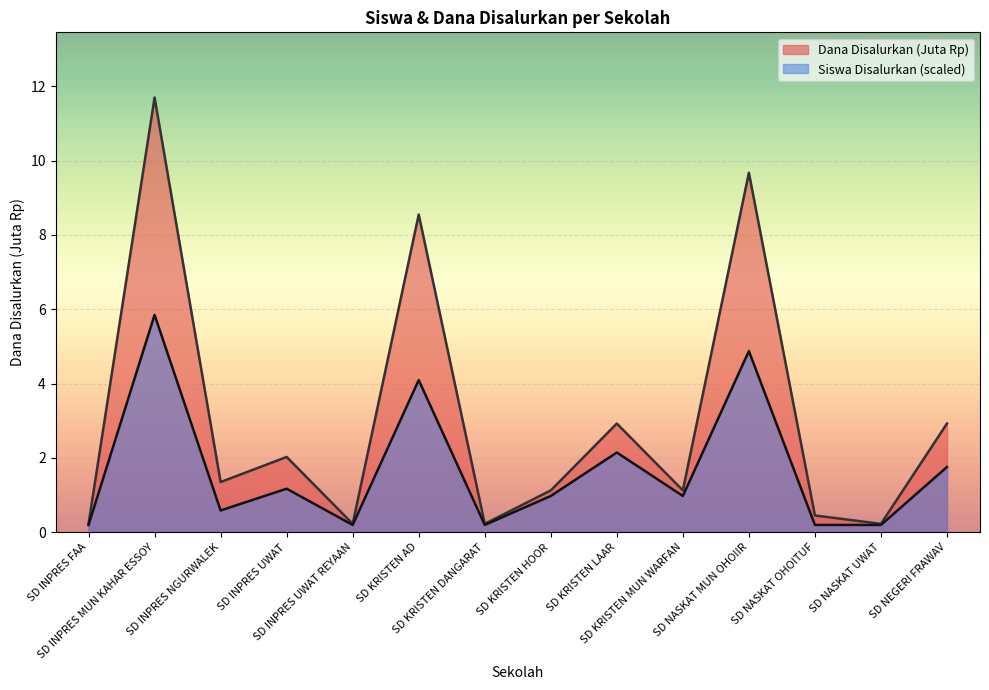

At which label is Dana Disalurkan closest to 5?

SD KRISTEN LAAR